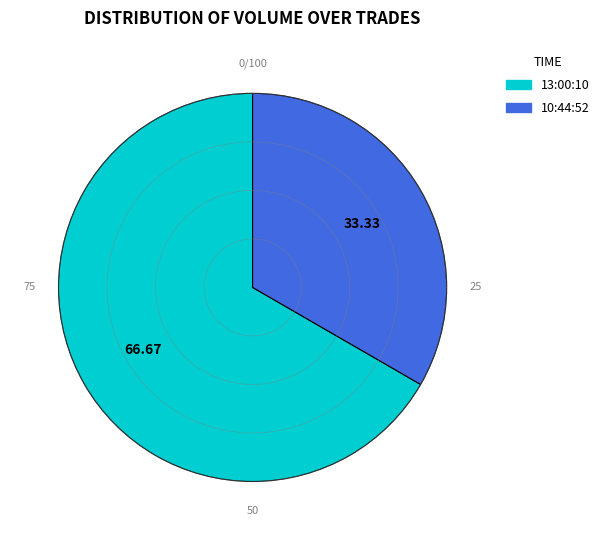

Is it true that 13:00:10 is 67% of the pie?

True